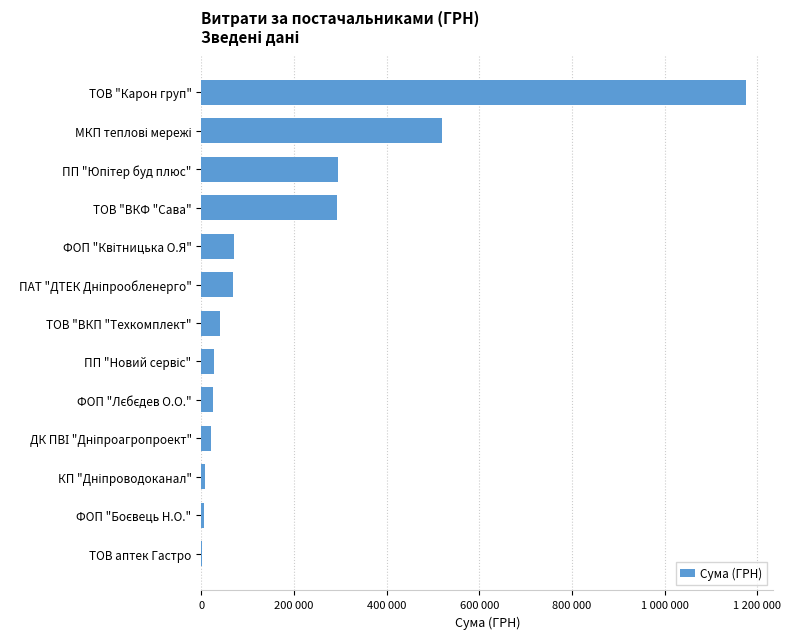

Are the bars horizontal?

Yes